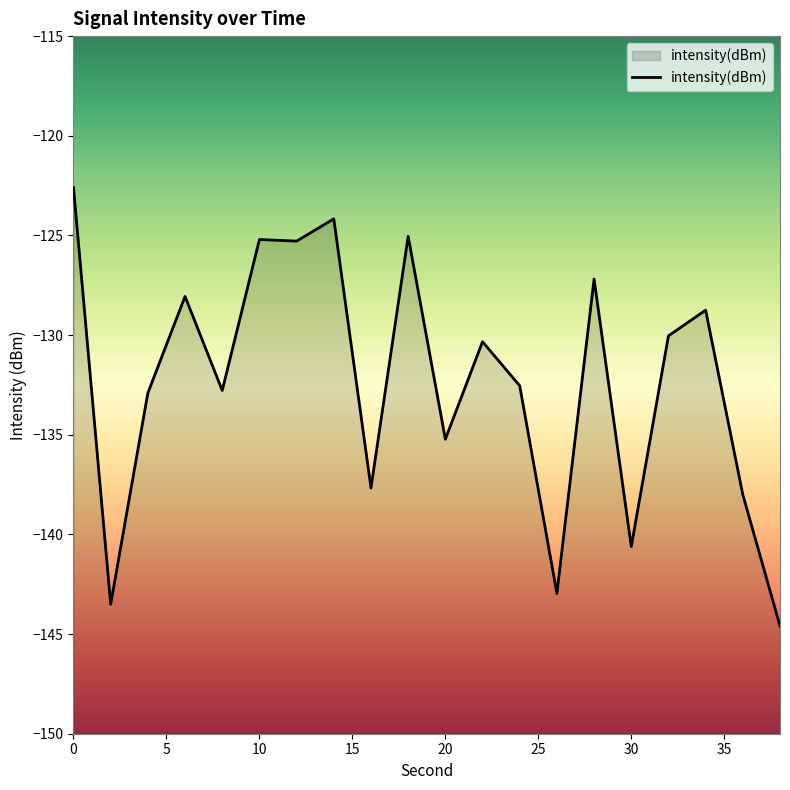

List the labels in order of value, smallest first.

38, 2, 26, 30, 36, 16, 20, 4, 8, 24, 22, 32, 34, 6, 28, 12, 10, 18, 14, 0